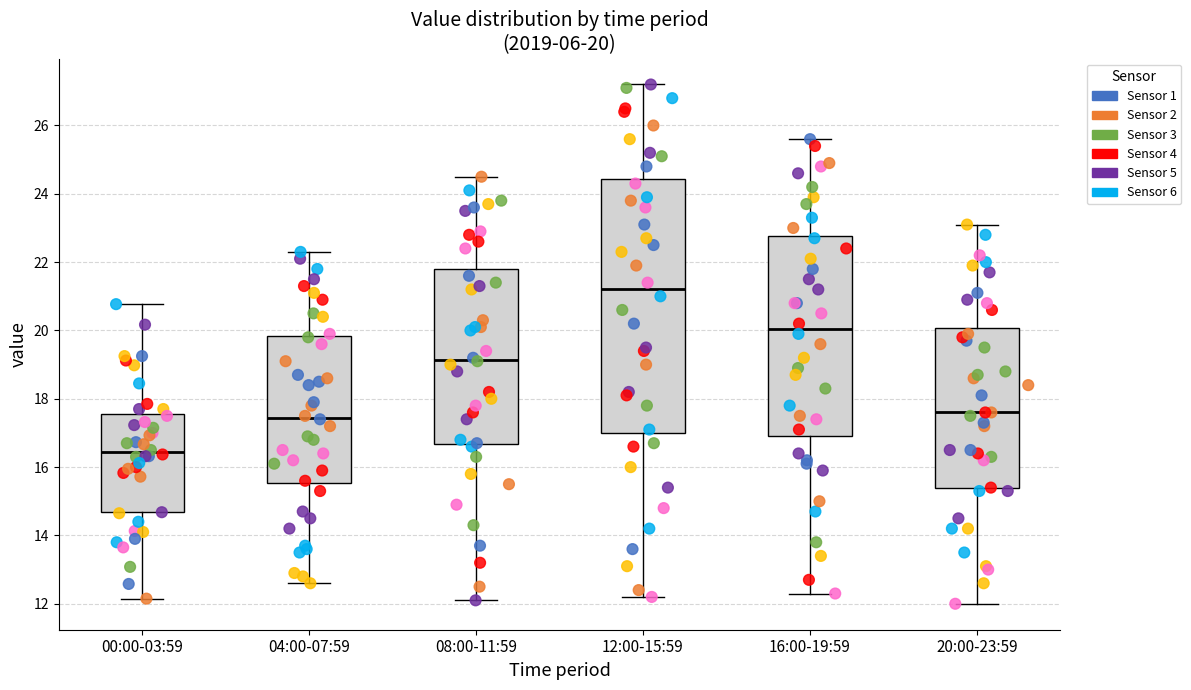

Which box's median line is the lowest?

00:00-03:59